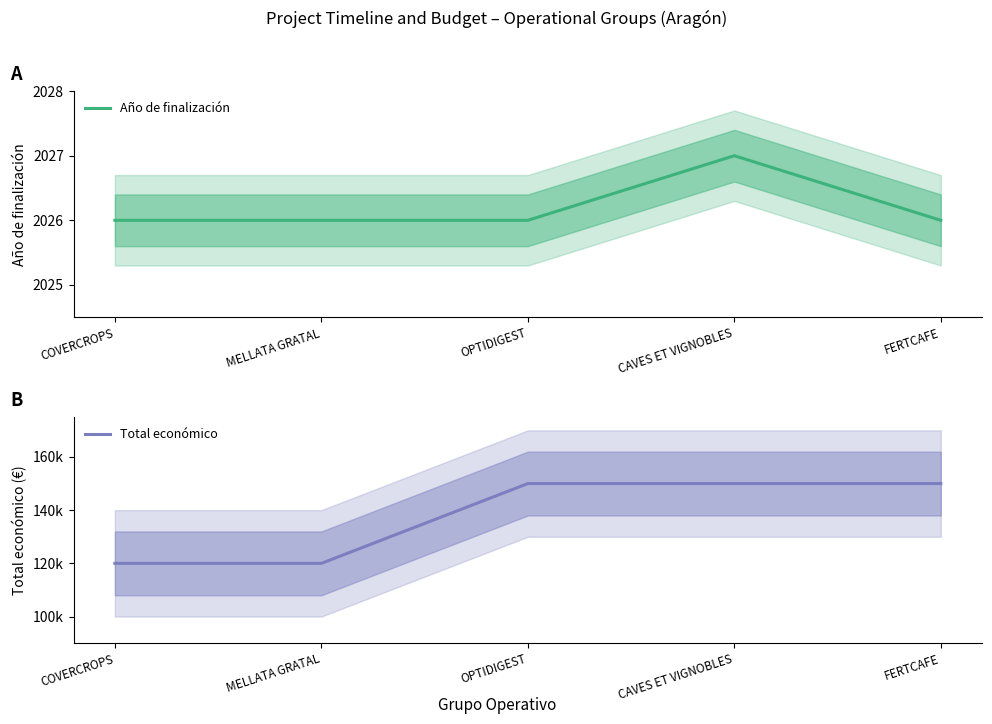

Reading left to right, transcribe all the data shown in this chart.

Año de finalización: 2026	2026	2026	2027	2026
Total económico: 120000	120000	150000	150000	150000